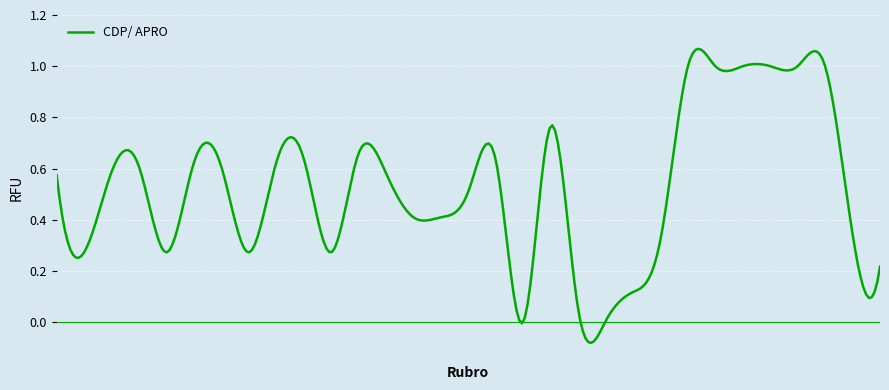

What is the average value?

0.5